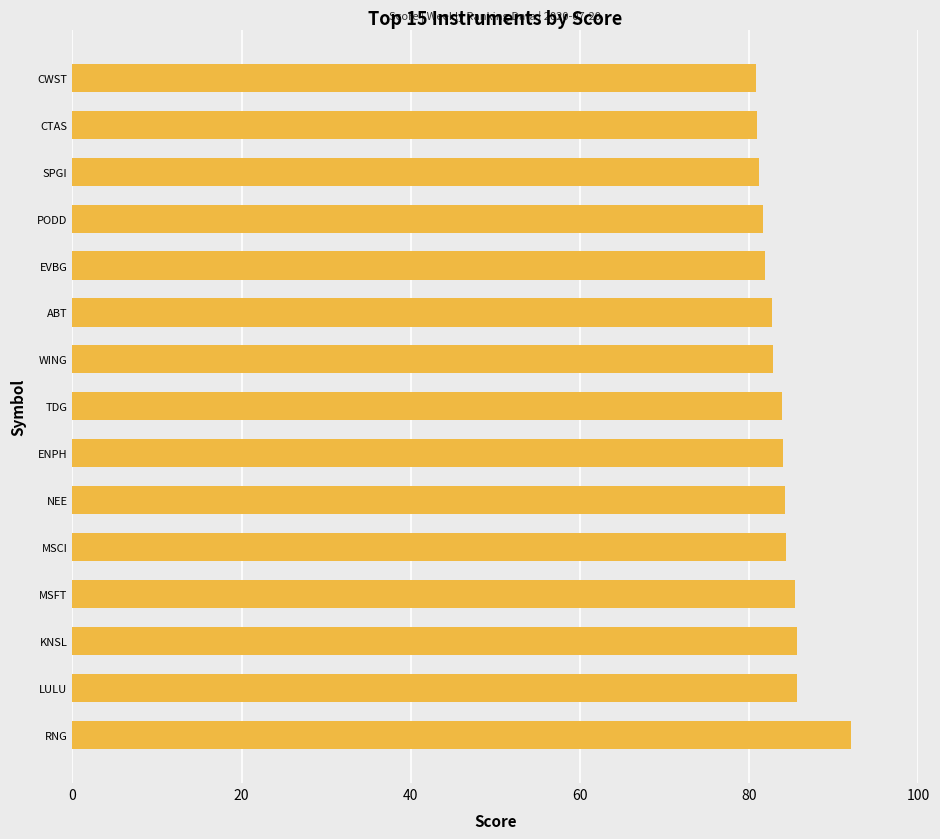

What is the average value?

83.8